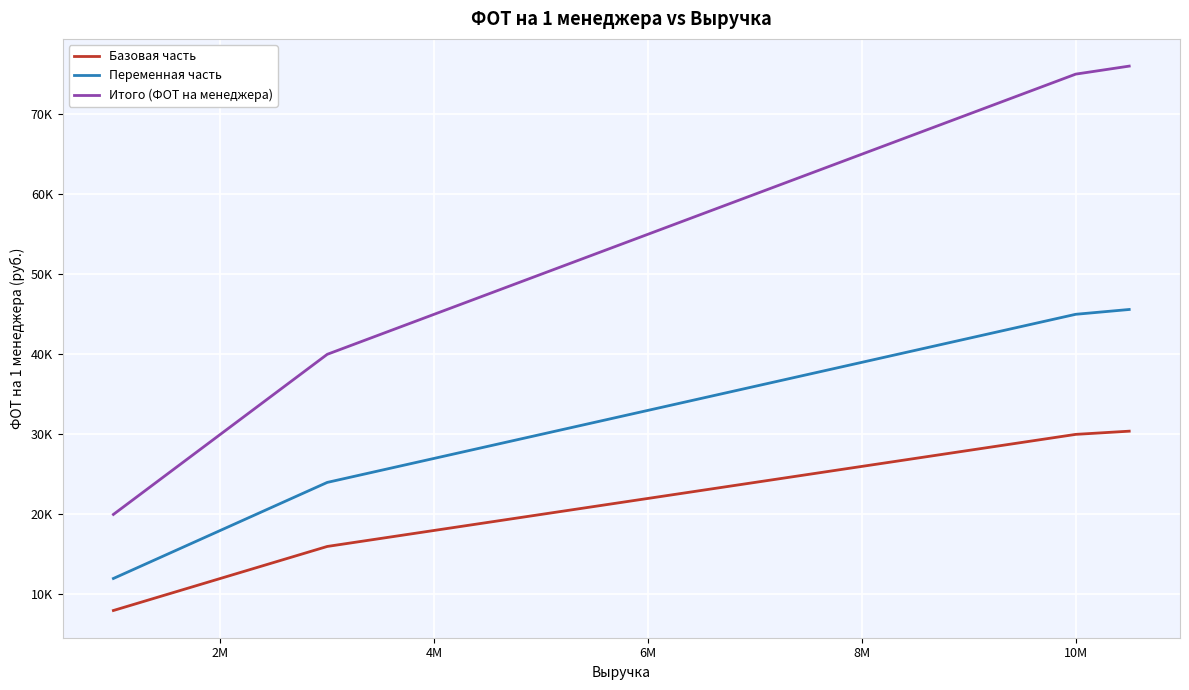

True or false: Итого (ФОТ на менеджера) and Переменная часть intersect in this chart.

False